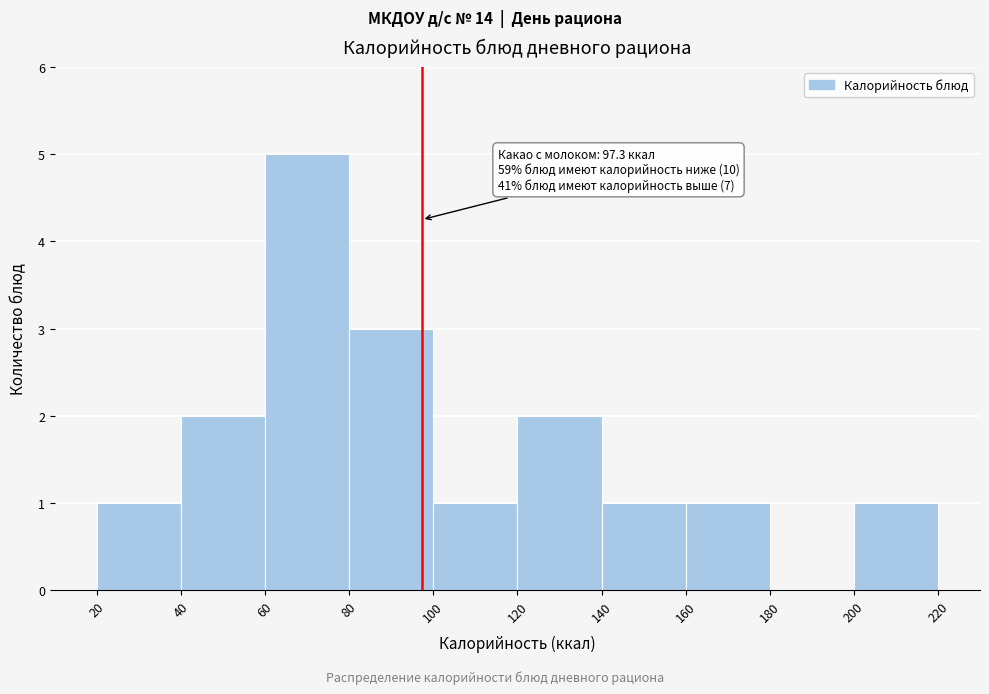

Over which range of the x-axis is the bar tallest?

60 to 80